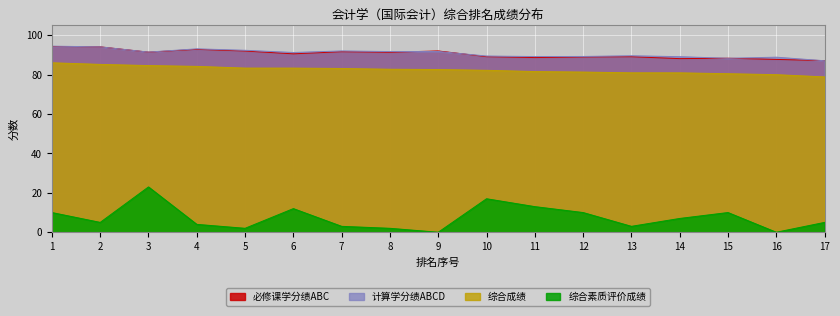

Where does the 计算学分绩ABCD series first go above 91?

1